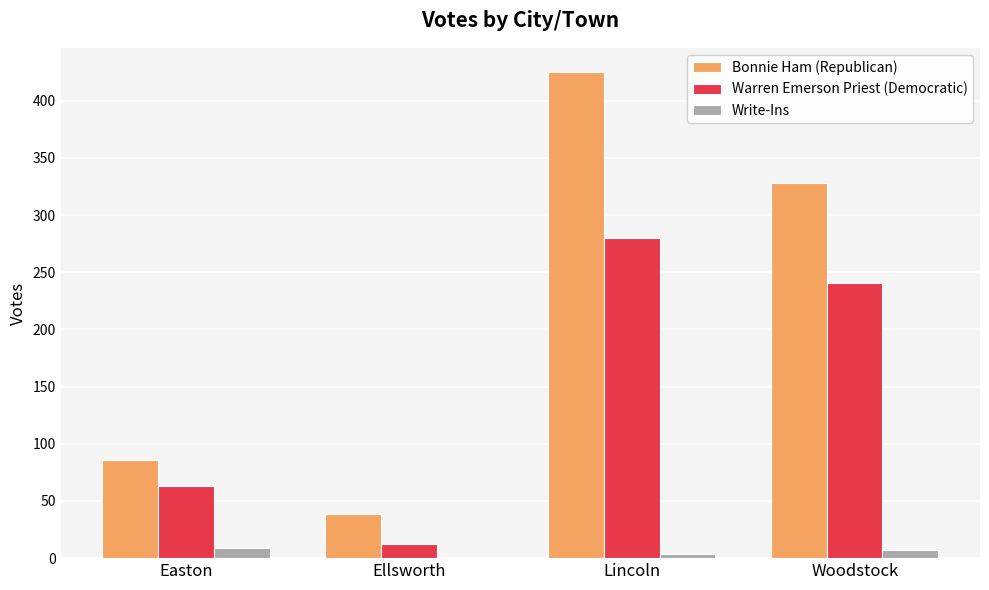

What is the sum of all Warren Emerson Priest (Democratic) values?

596